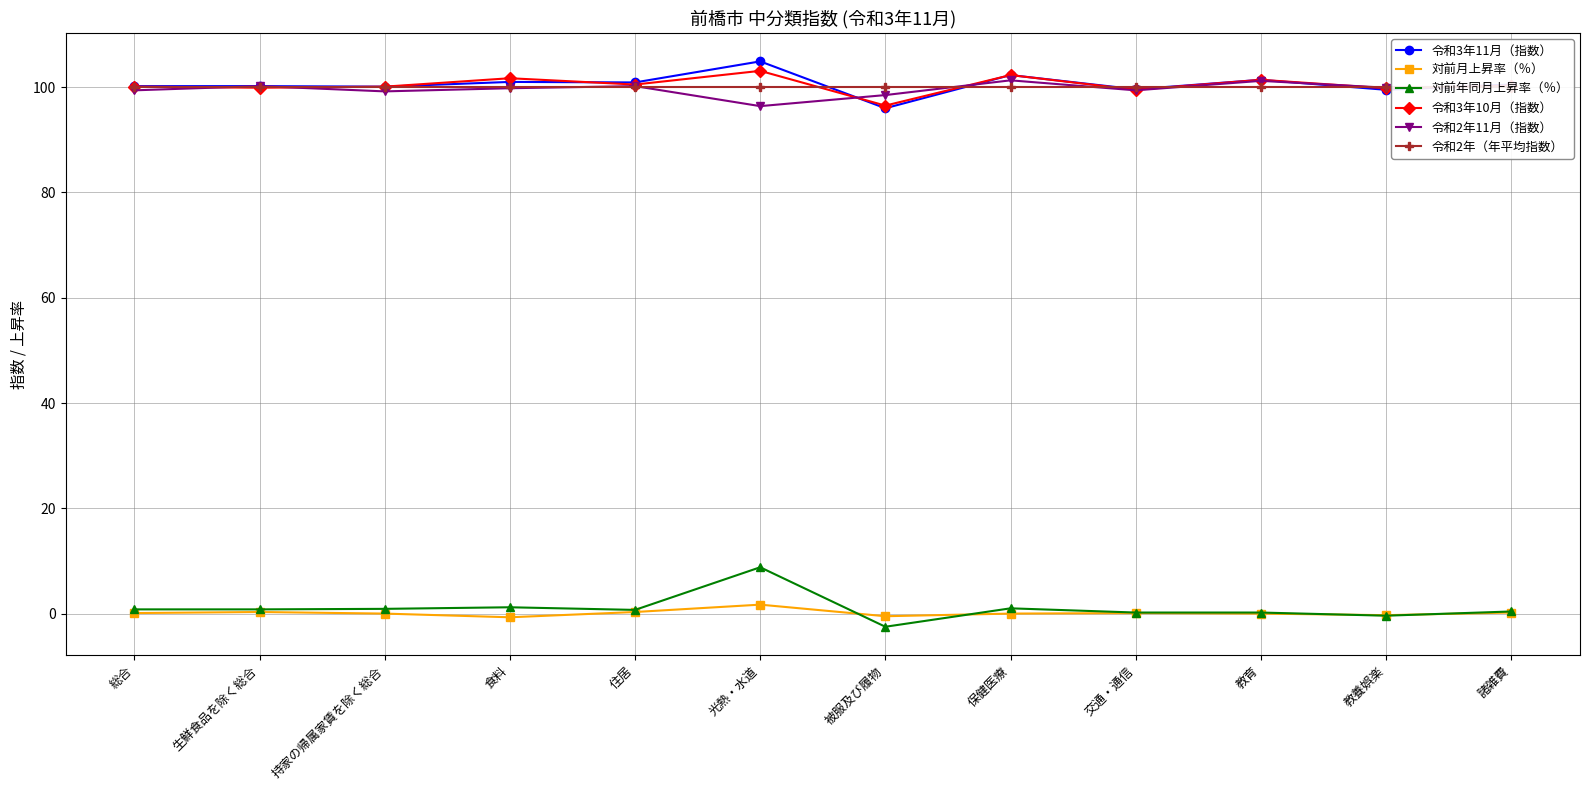

How many lines are shown in the chart?

6